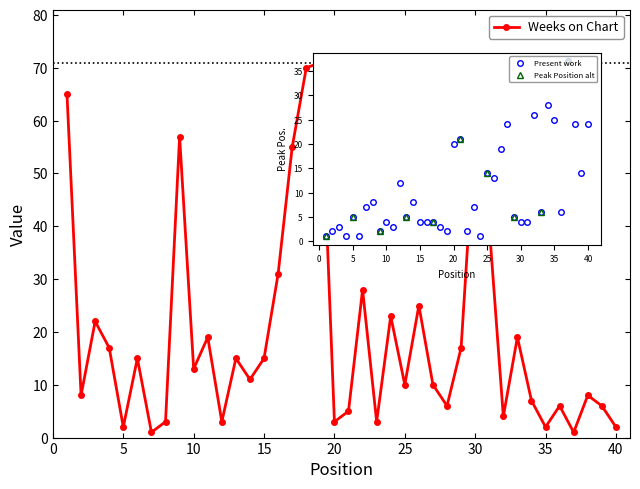

How many interior local peaks (higher than both neighbors) does the data have?

13